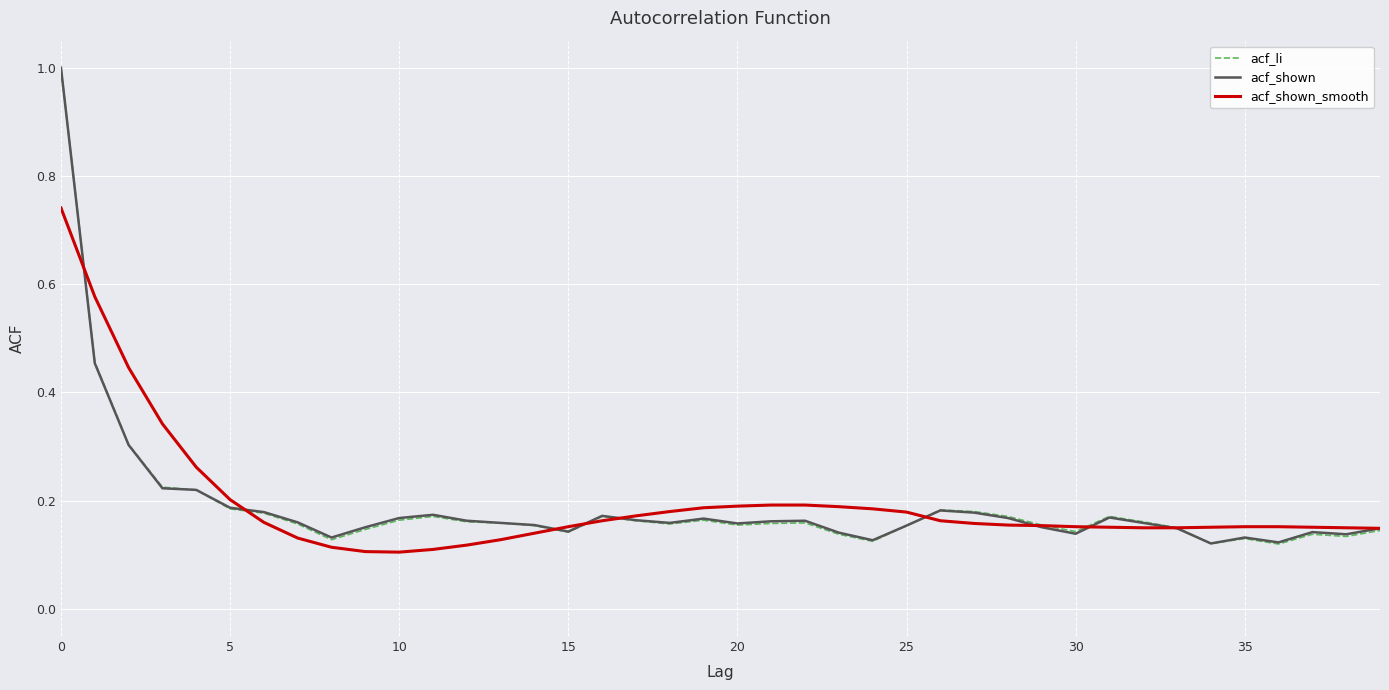

Which series has the widest spread of values?

acf_li